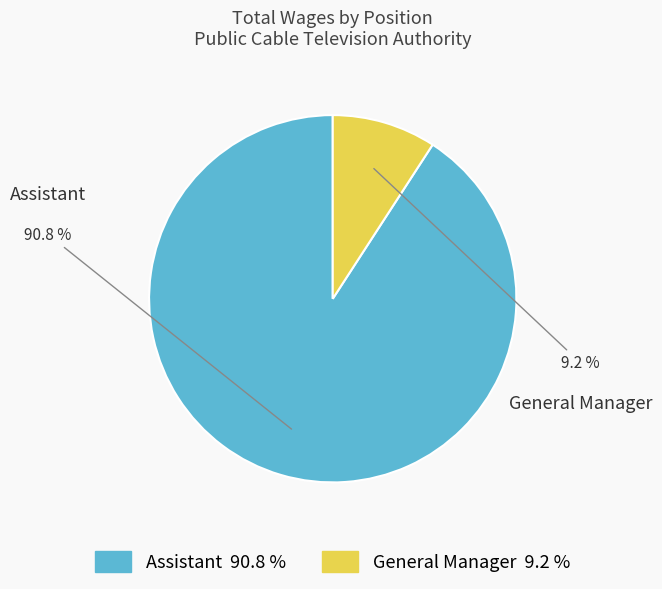

To the nearest percent, what portion does Assistant represent?

91%